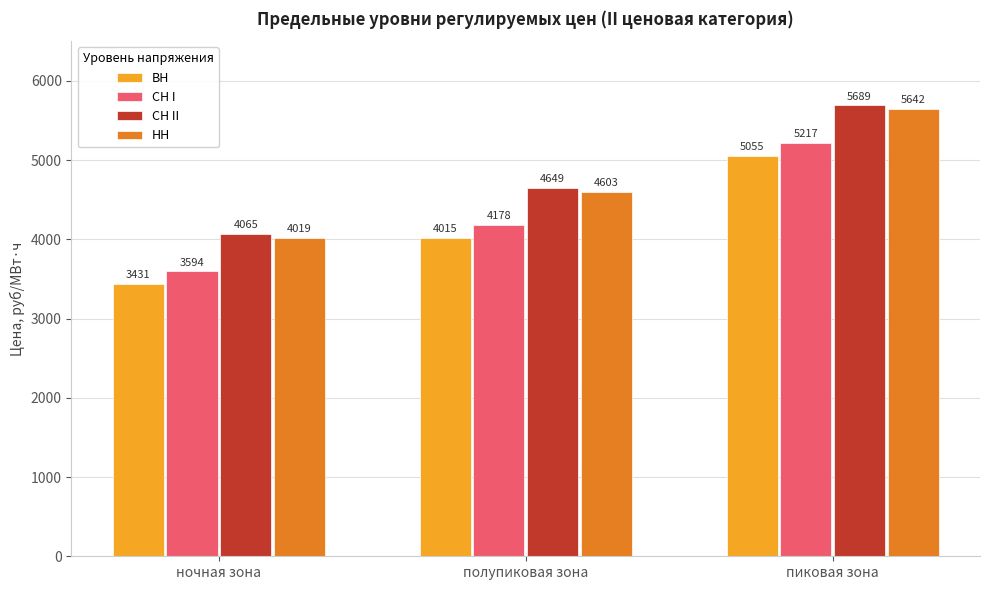

At полупиковая зона, list the series in order from largest to smallest.

СН II, НН, СН I, ВН